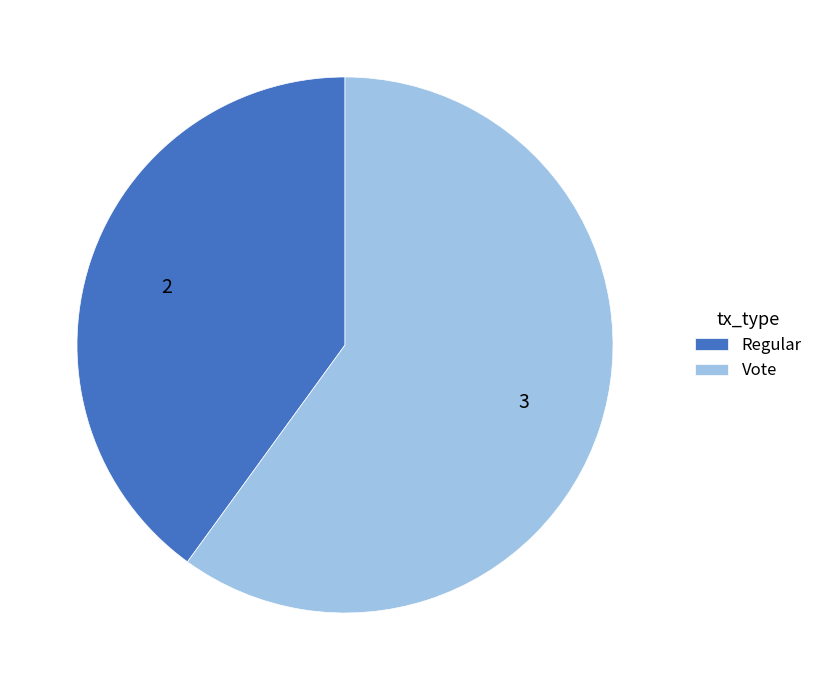

Between Vote and Regular, which is larger?

Vote